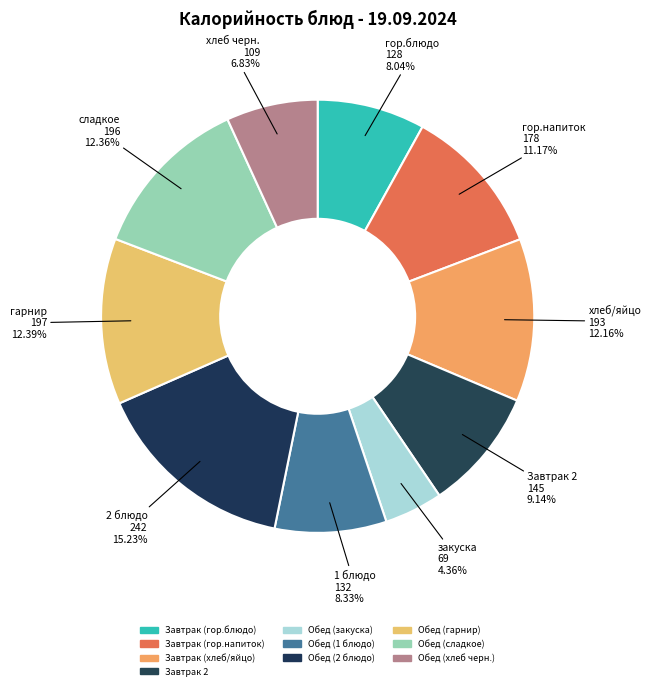

What is the smallest slice in the pie chart?

Обед (закуска)